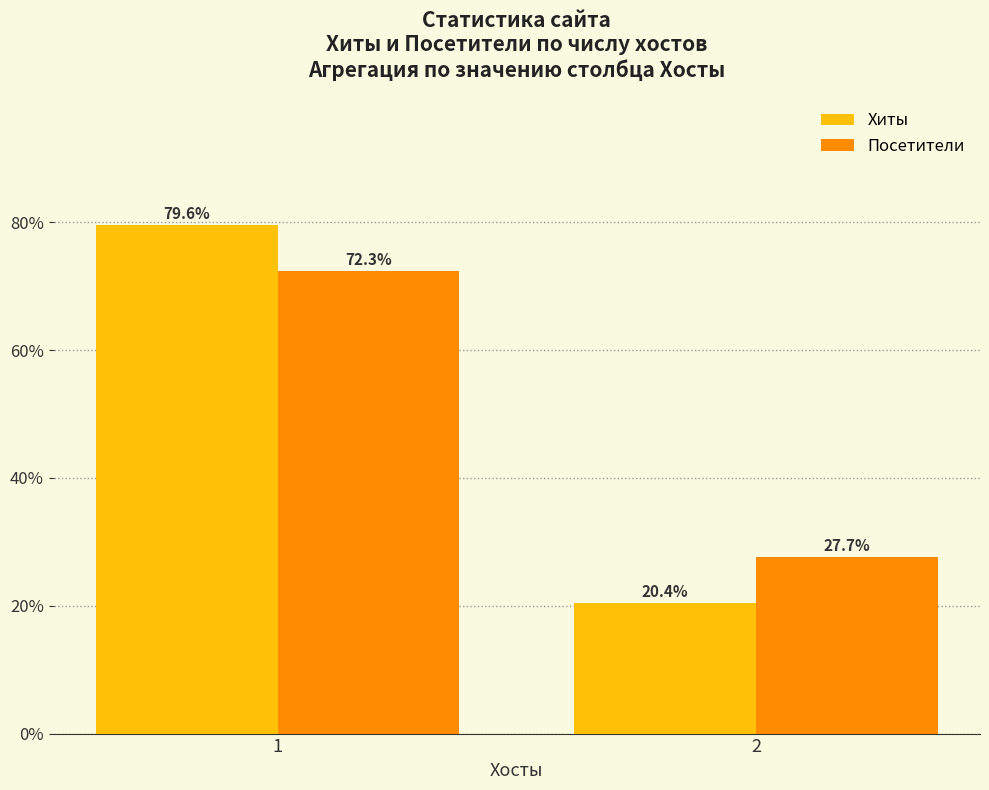

The value of Посетители at 1 is 115.2. True or false?

False